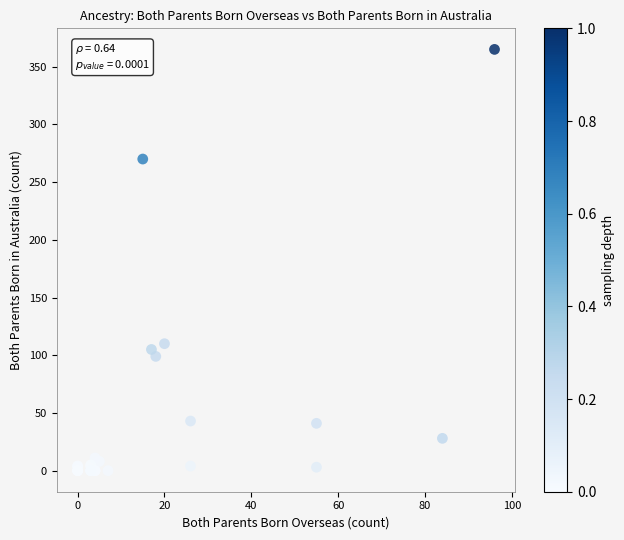

What Y value in the scatter plot is closest to 182?

110